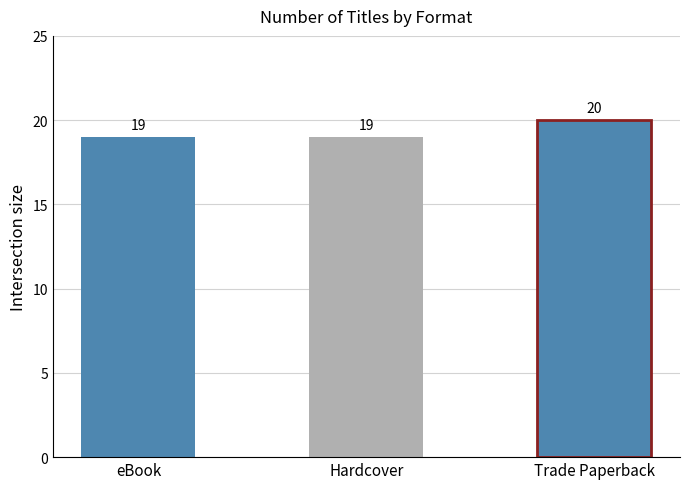

What position from the right is Hardcover?

2